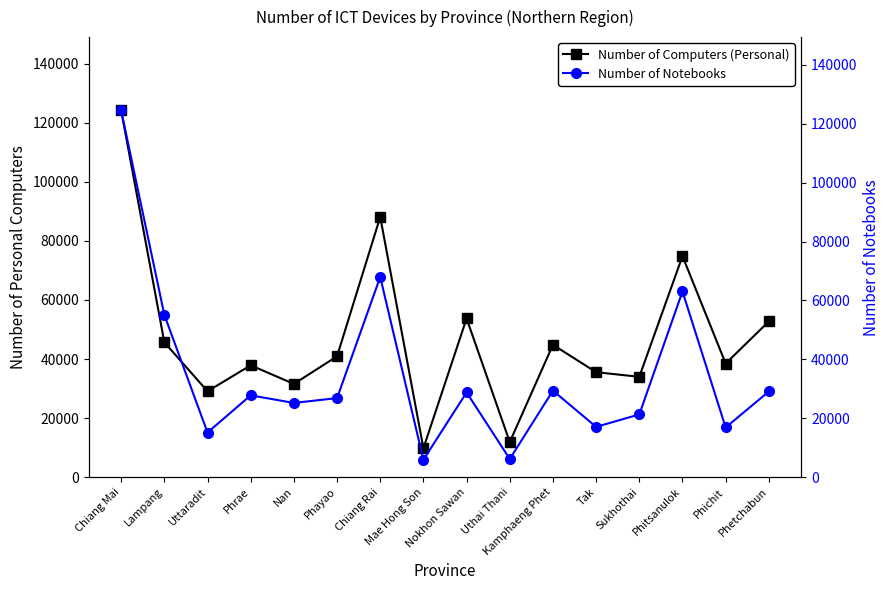

Reading left to right, what are all the values shown in this chart?

Number of Computers (Personal): 124136	45656	29080	37877	31570	40910	88091	9797	53727	11896	44818	35537	33981	74833	38463	52741
Number of Notebooks: 124508	55100	15167	27789	25214	26850	67975	5910	28776	6170	29387	17085	21304	63056	16879	29097